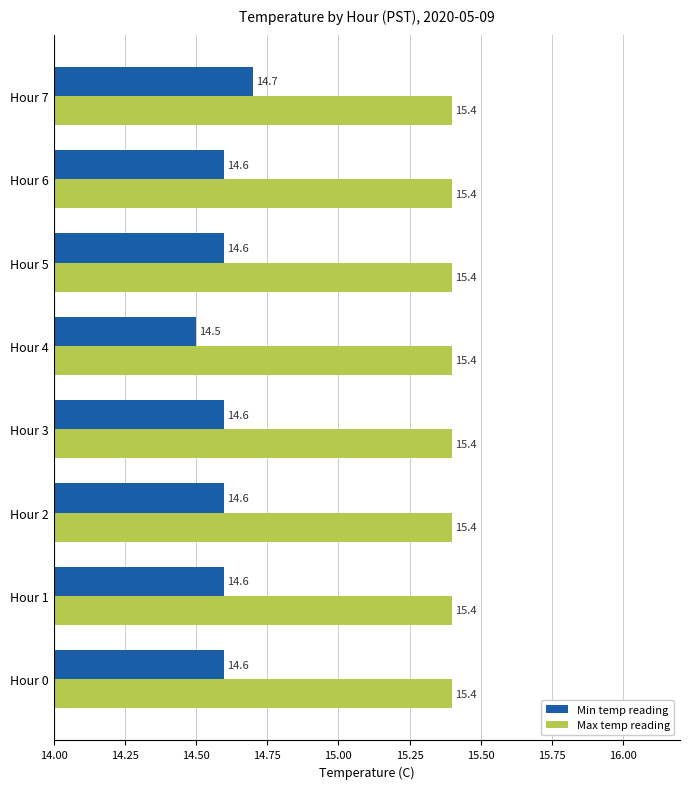

Which series changed the most between Hour 0 and Hour 7?

Min temp reading